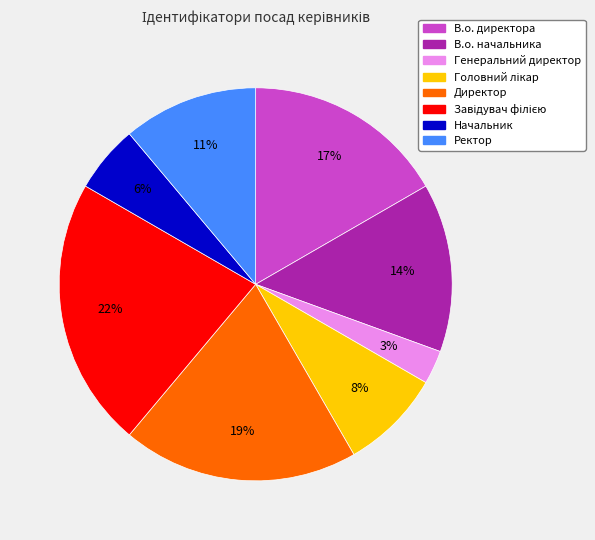

Combined, do Ректор and В.о. директора account for over 50%?

No